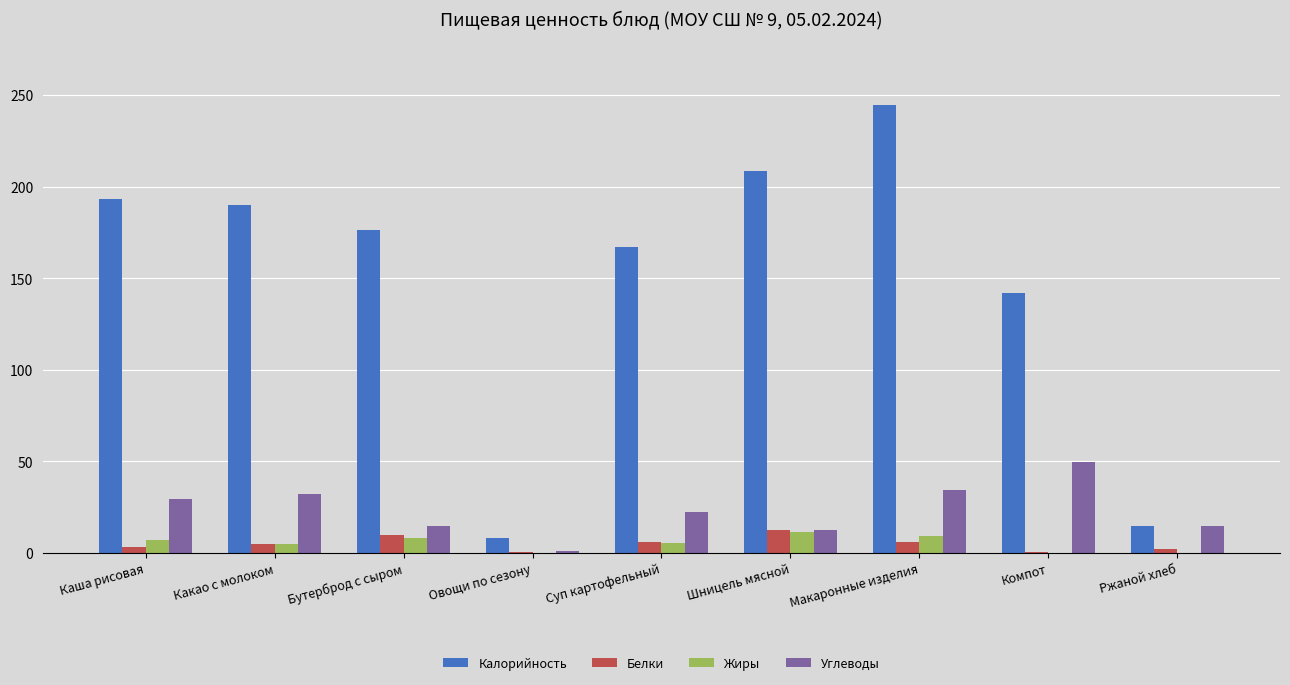

Which label corresponds to the largest value in the chart?

Макаронные изделия